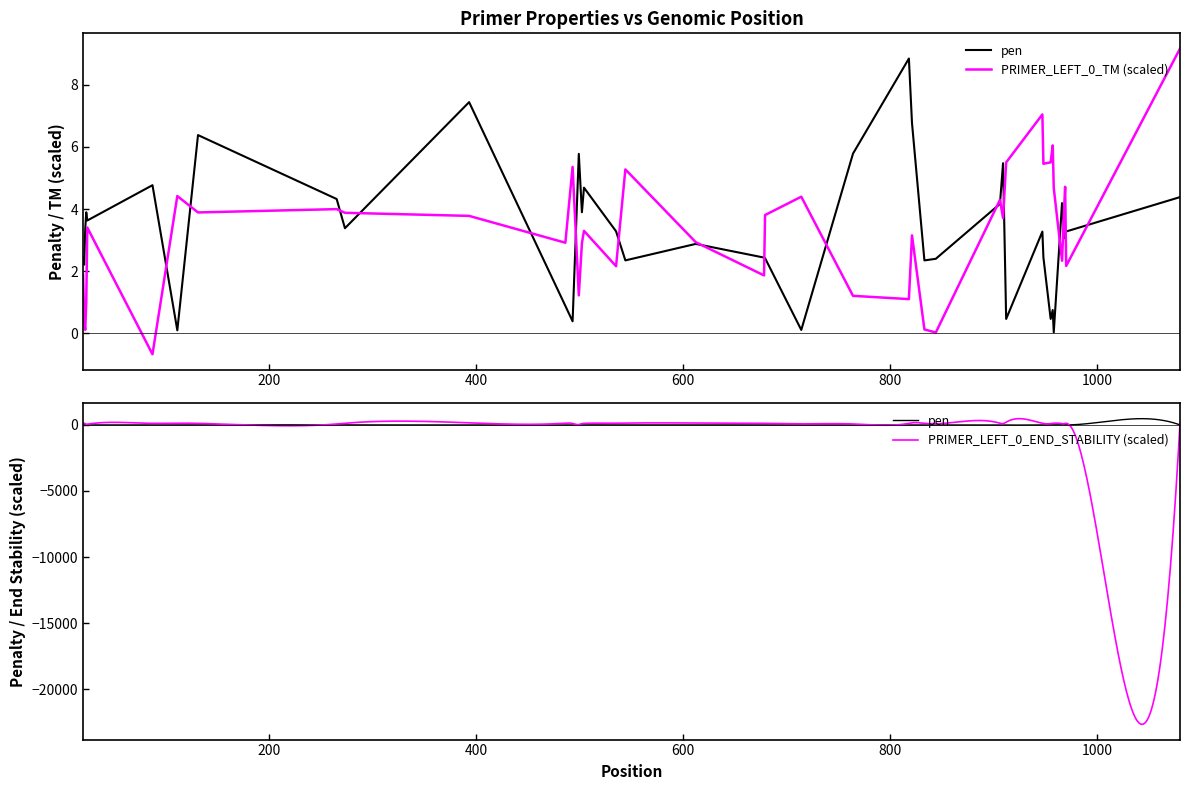

Count the number of categories in the chart.

40